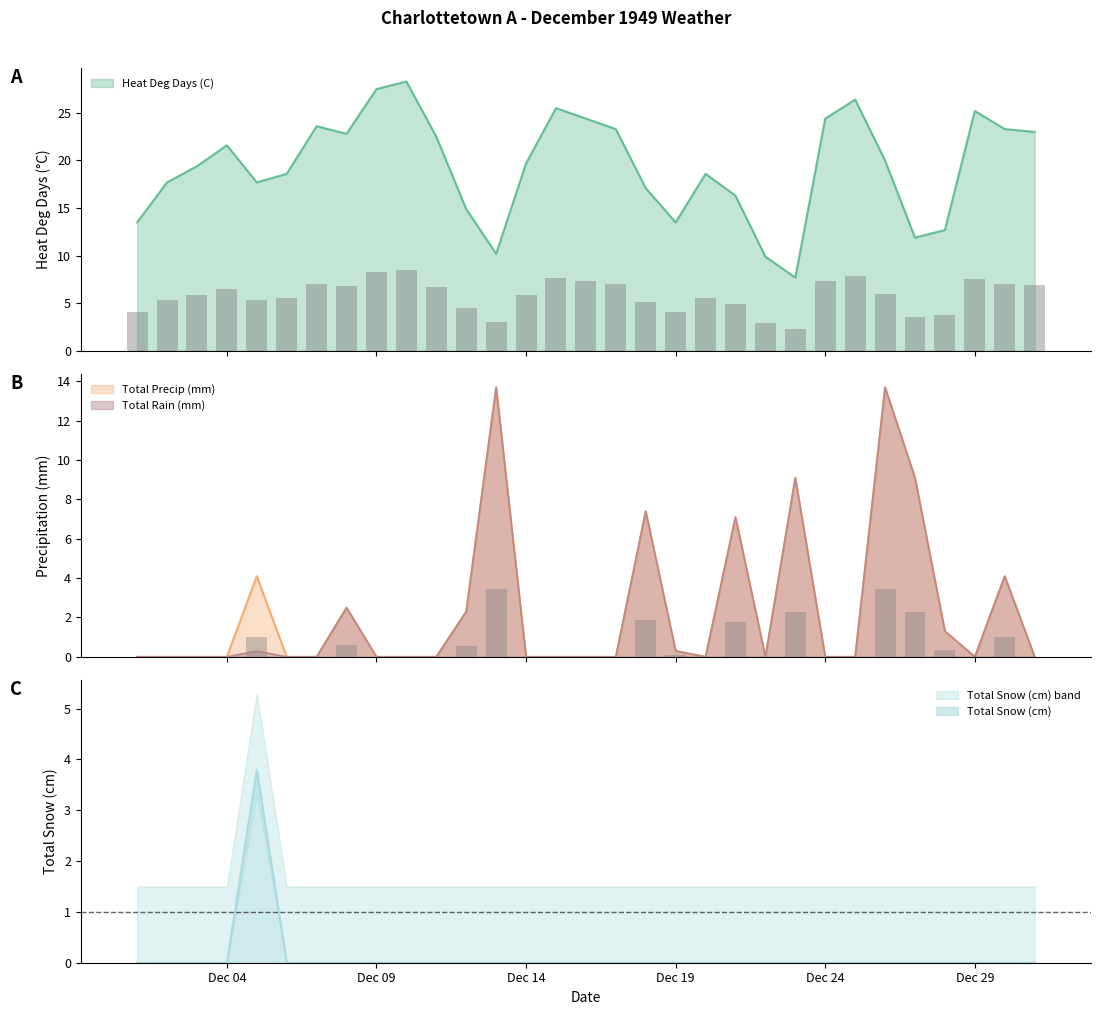

How many groups of bars are there?

31